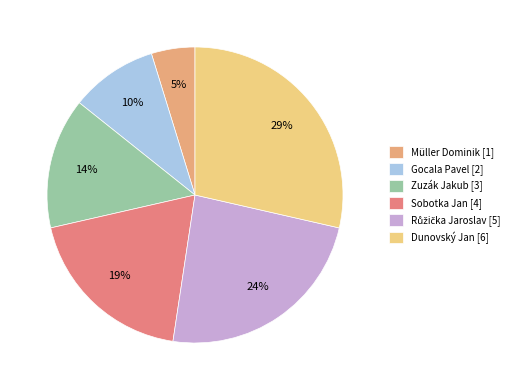

Which slice is the smallest?

Müller Dominik